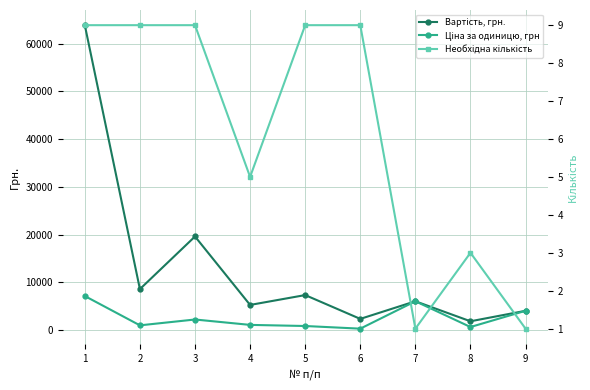

In Ціна за одиницю, грн, how many points are higher than both neighbors (excluding endpoints)?

2